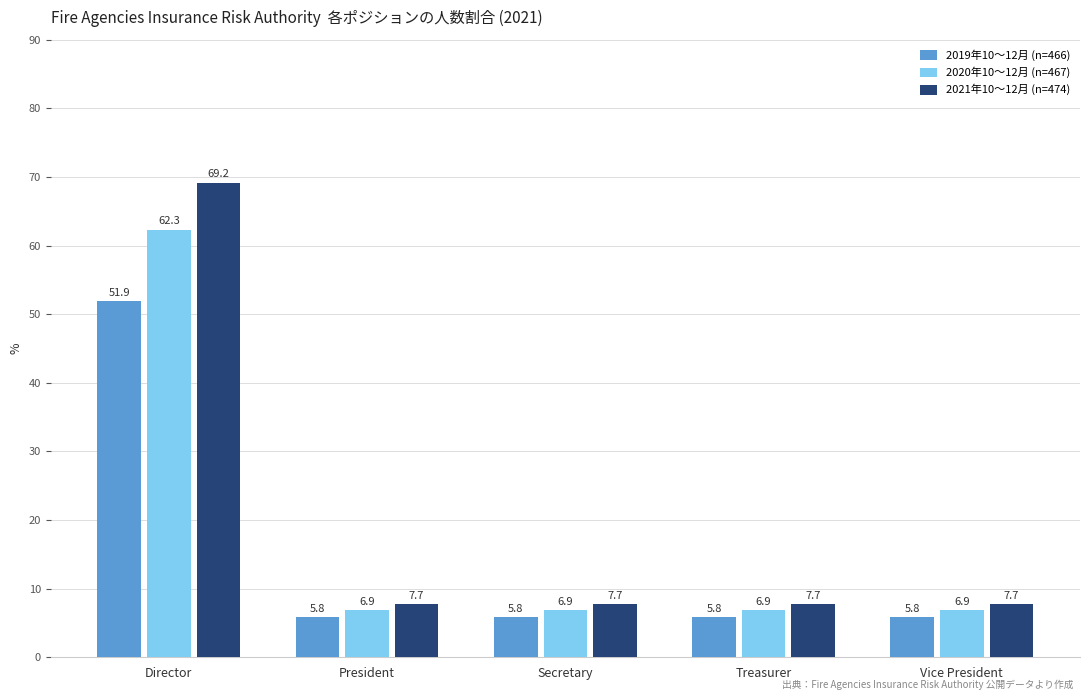

At which category is the sum across all series the highest?

Director